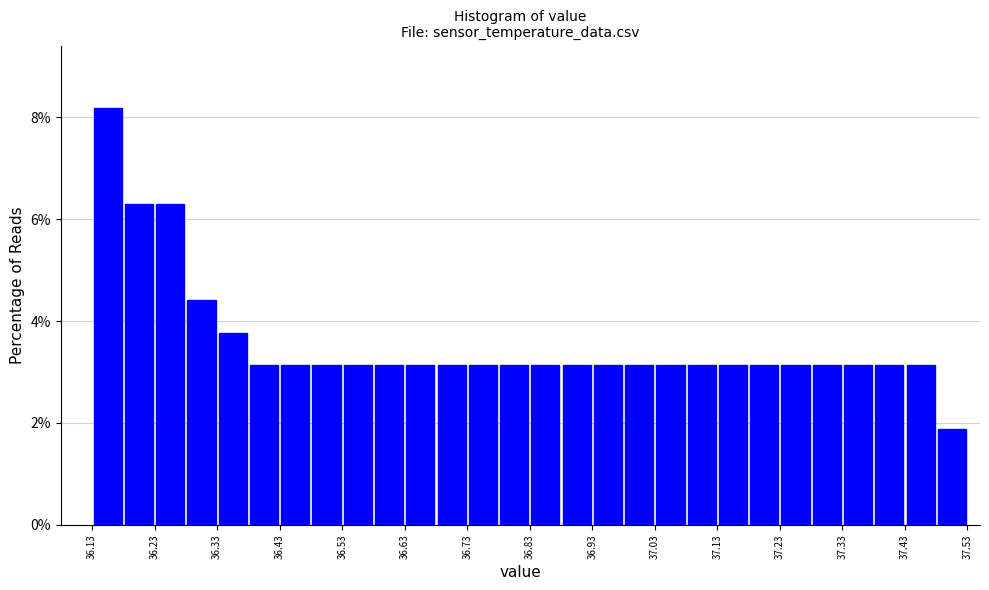

What is the height of the bar covering 36.73 to 36.78 on the x-axis? The values are not printed on the chart, so give them approximately, as read against the axis.

3.2